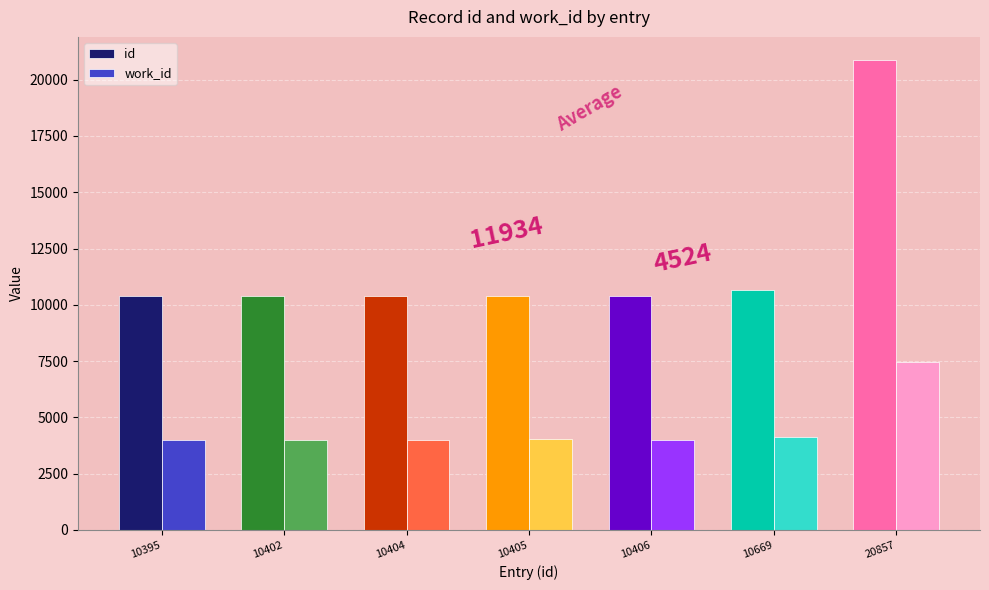

What value does the work_id series have at 20857, to the nearest 50?

7450